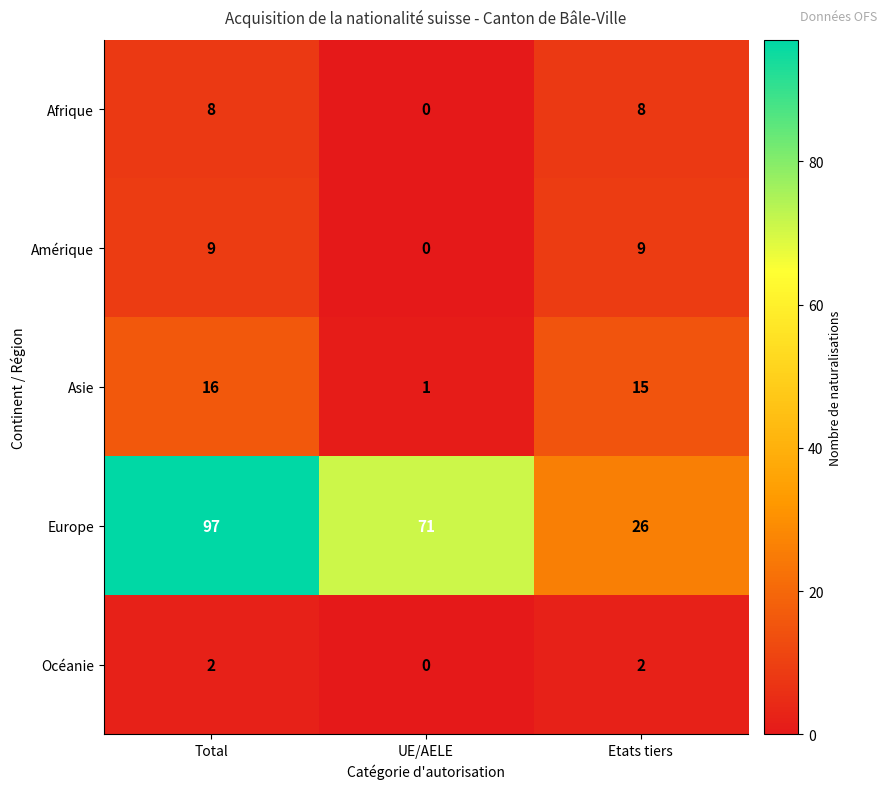

Which series has the widest spread of values?

Europe